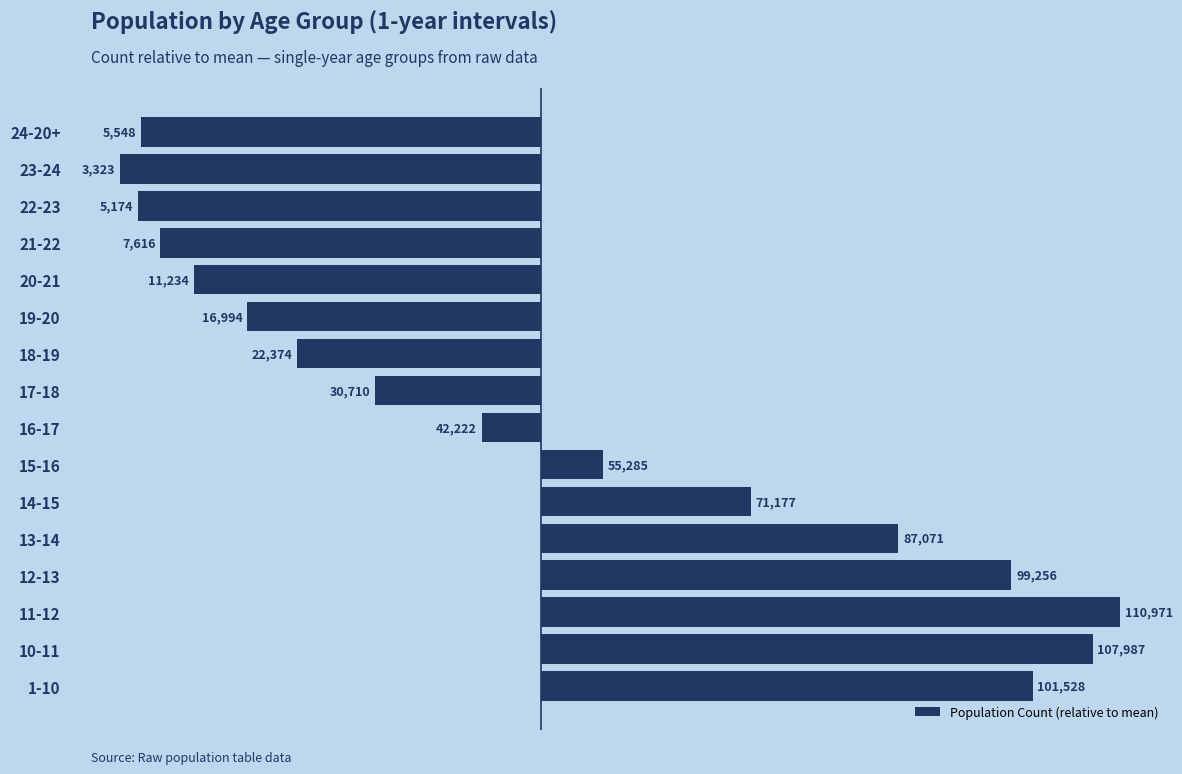

Does the chart contain stacked bars?

No